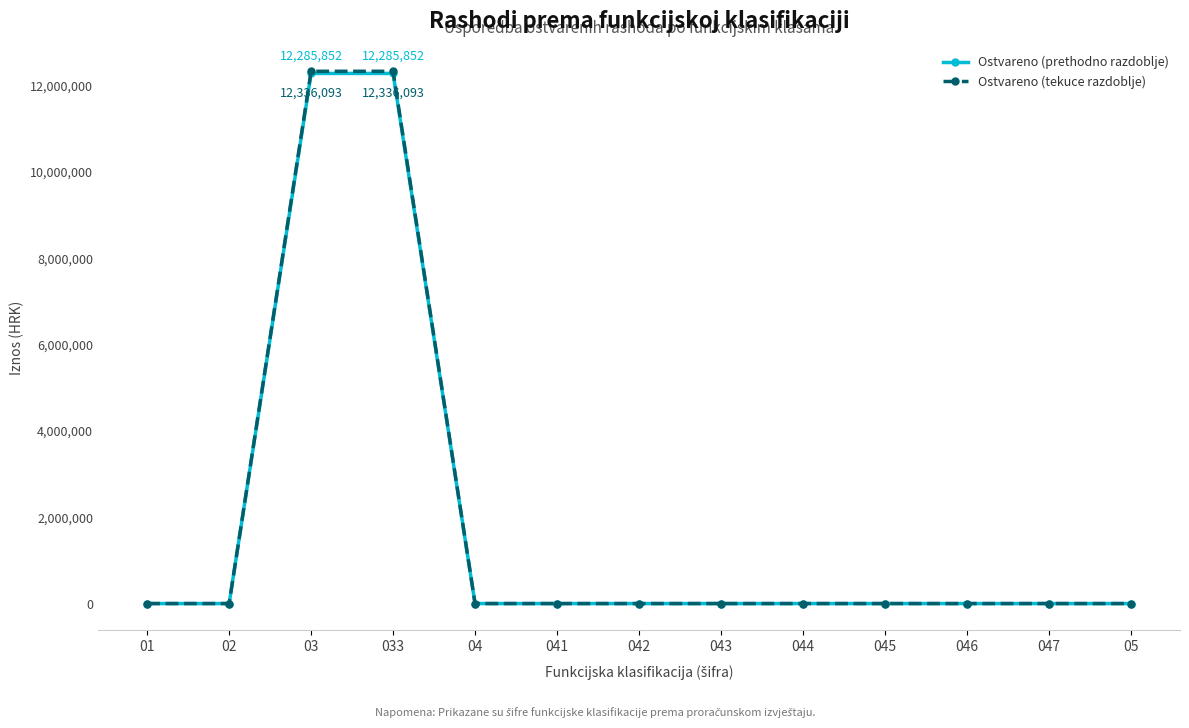

Is this an area chart (filled region under the line)?

No